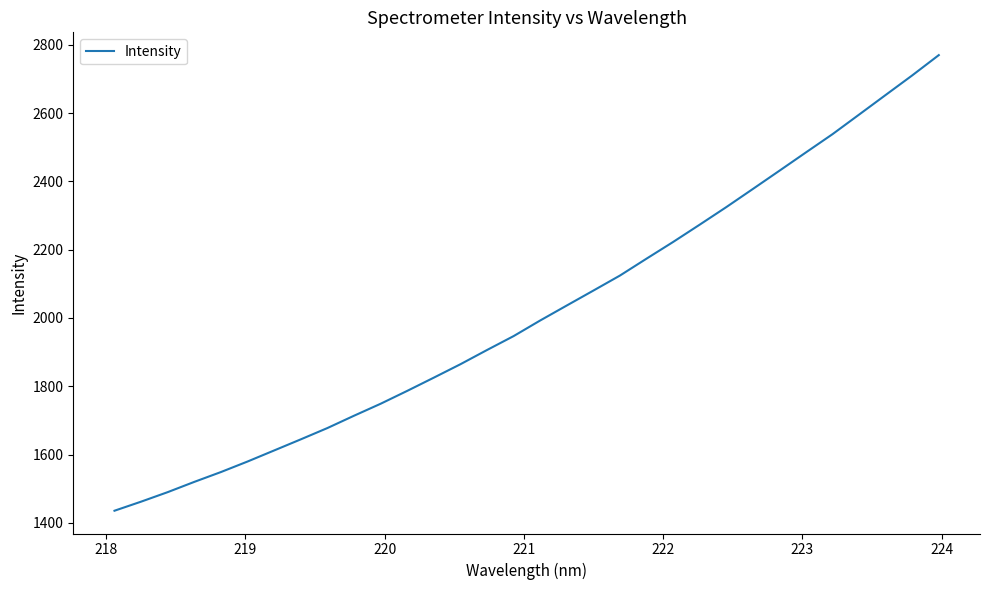

How many distinct data groups are displayed?

1